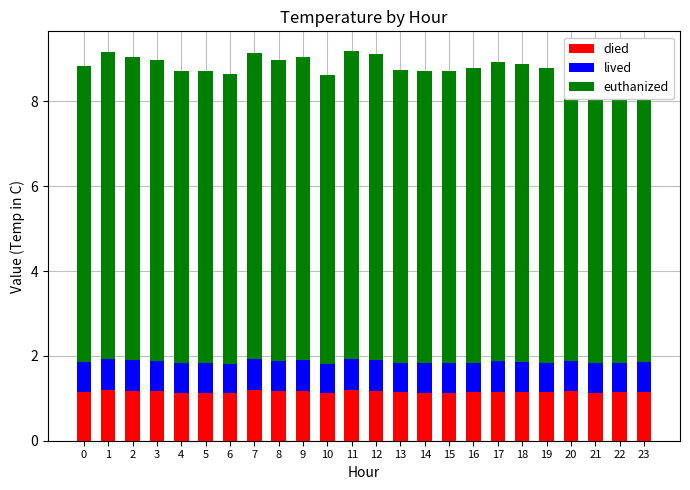

What is the sum of the died values at 4 and 13?

2.3